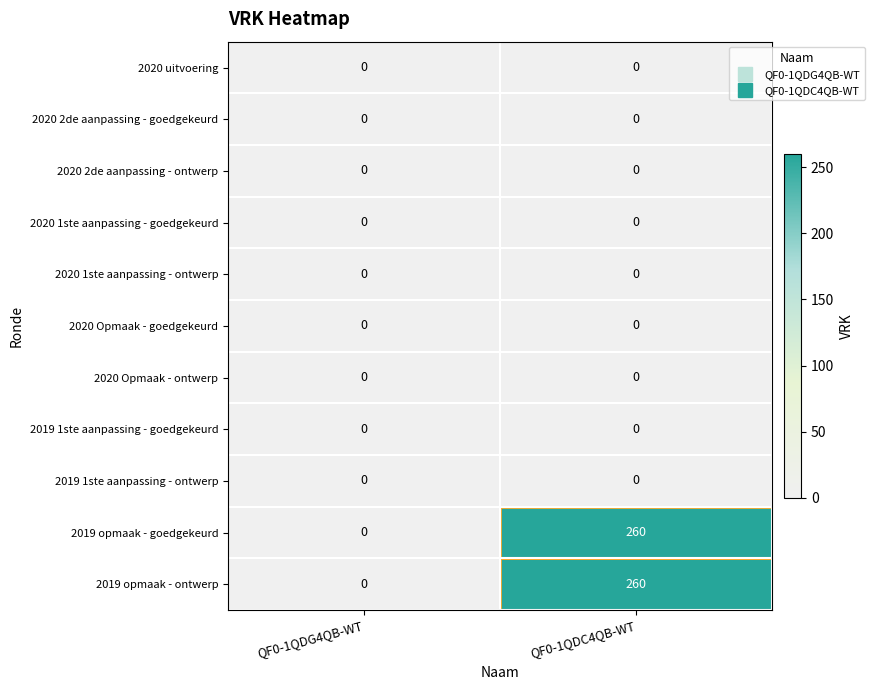

Is it true that 2019 opmaak - goedgekeurd equals 260 at QF0-1QDC4QB-WT?

True